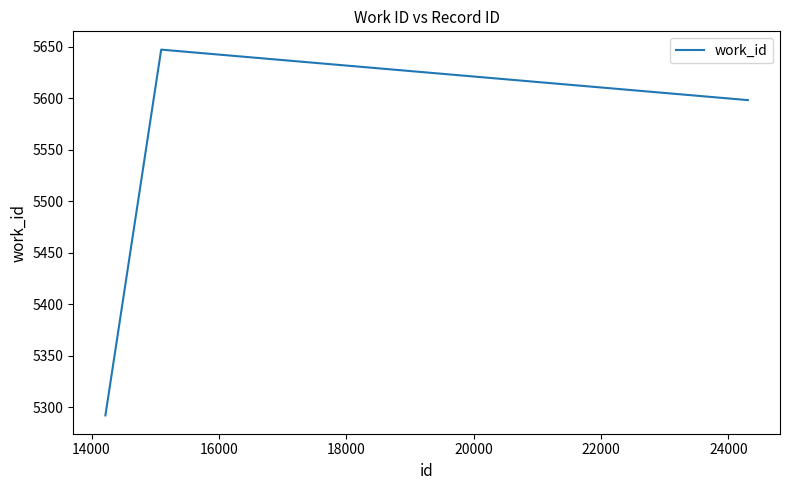

How many categories are shown in the chart?

3